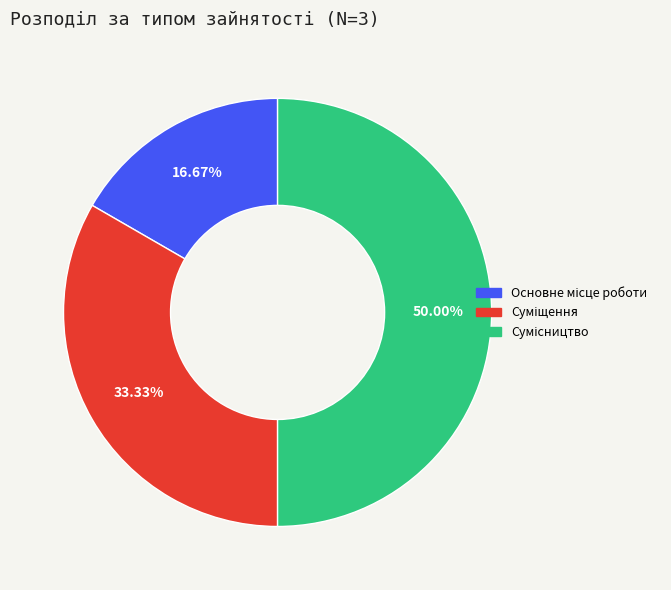

How many slices are in this pie chart?

3